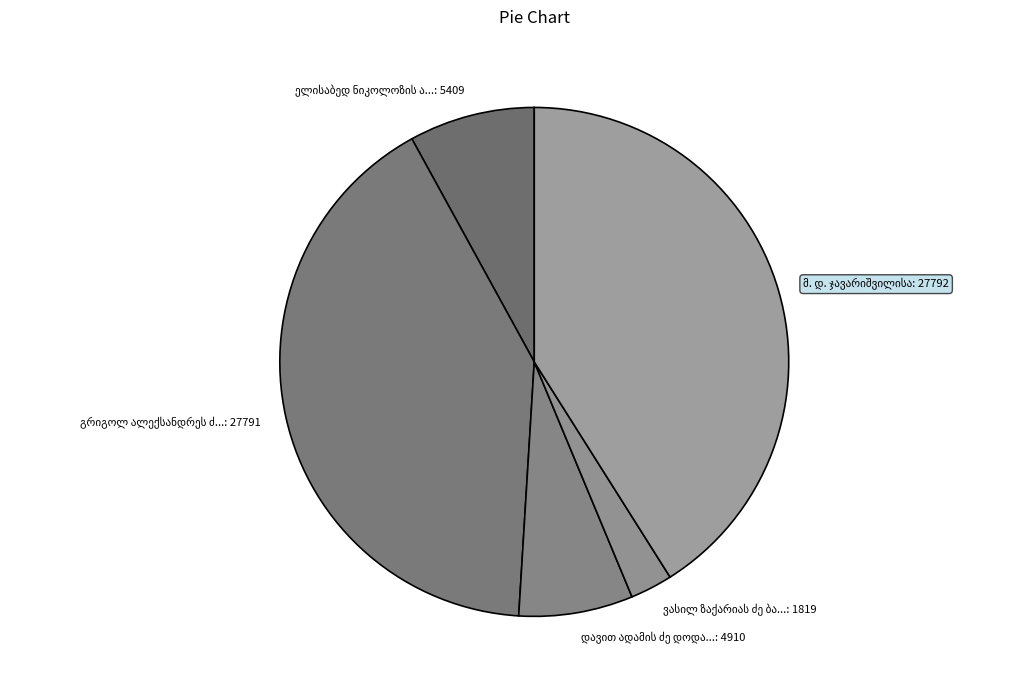

Does any single category account for the majority?

No